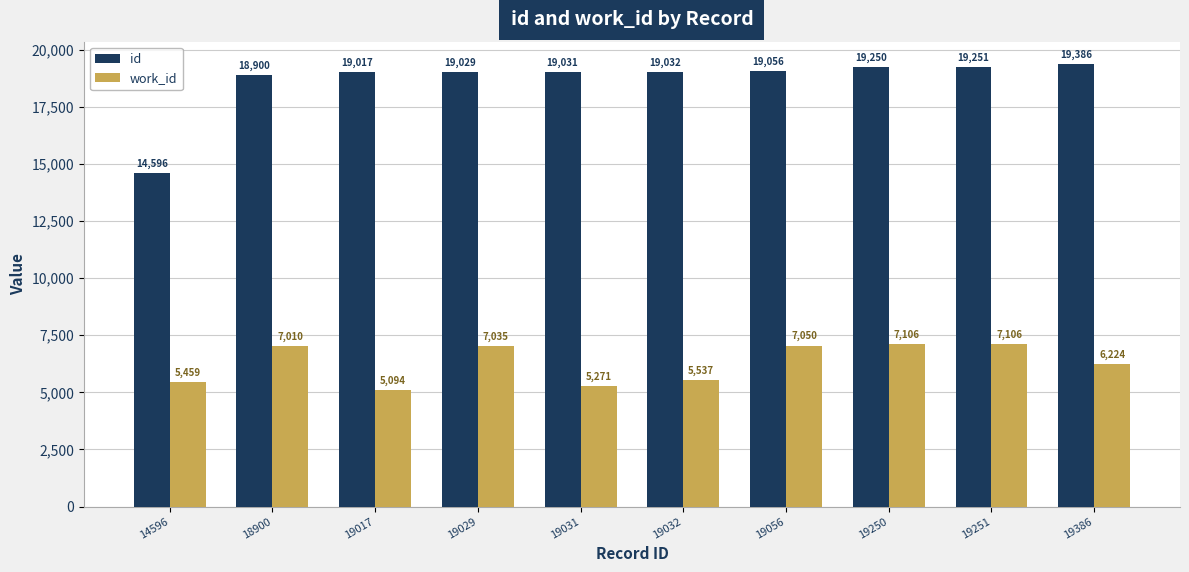

Reading left to right, what are all the values shown in this chart?

id: 14596=14596	18900=18900	19017=19017	19029=19029	19031=19031	19032=19032	19056=19056	19250=19250	19251=19251	19386=19386
work_id: 14596=5459	18900=7010	19017=5094	19029=7035	19031=5271	19032=5537	19056=7050	19250=7106	19251=7106	19386=6224